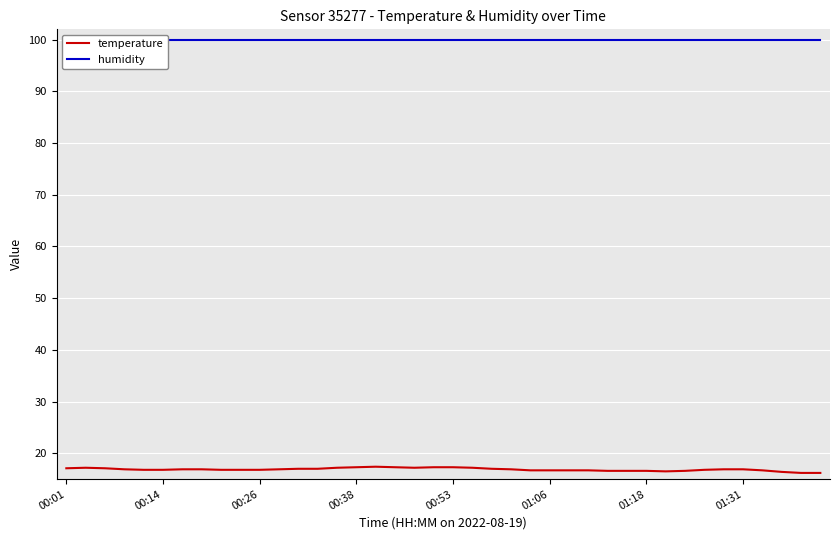

True or false: humidity has more than 0 points higher than both neighbors.

False